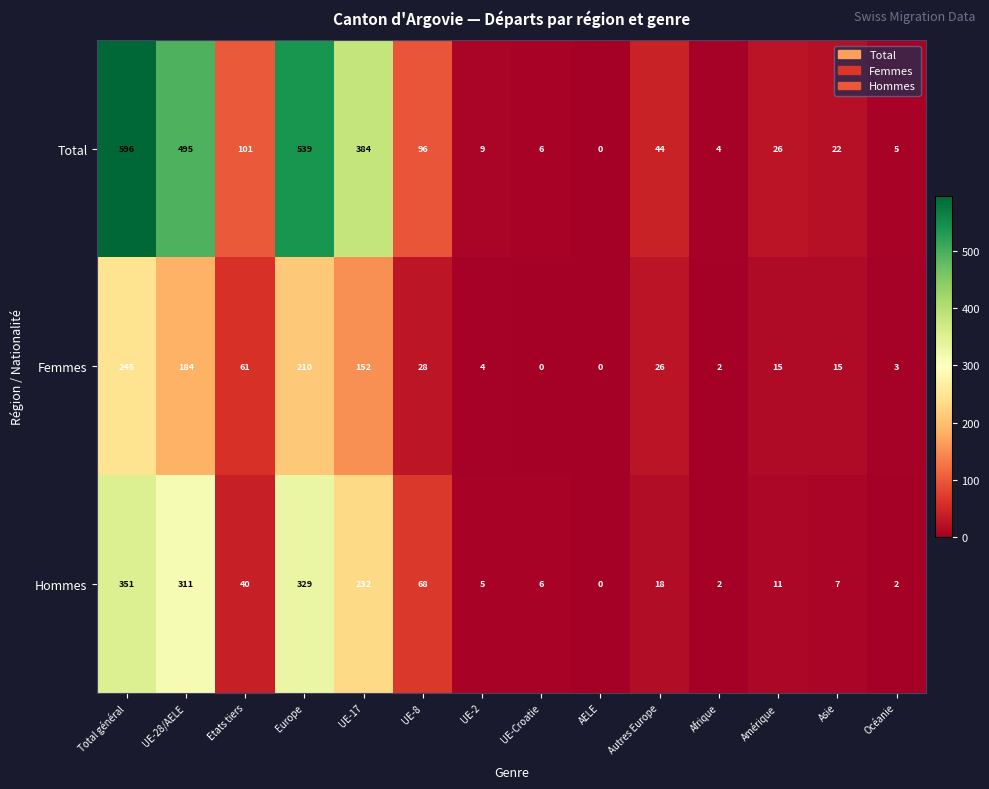

How many series are shown in this chart?

3